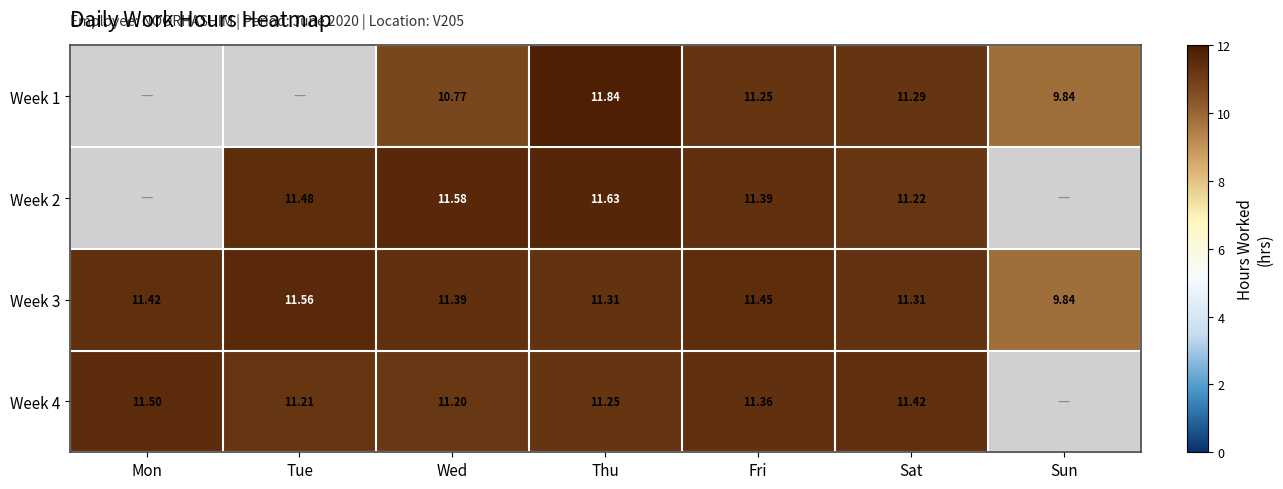

At which label does Week 3 reach its minimum?

Sun